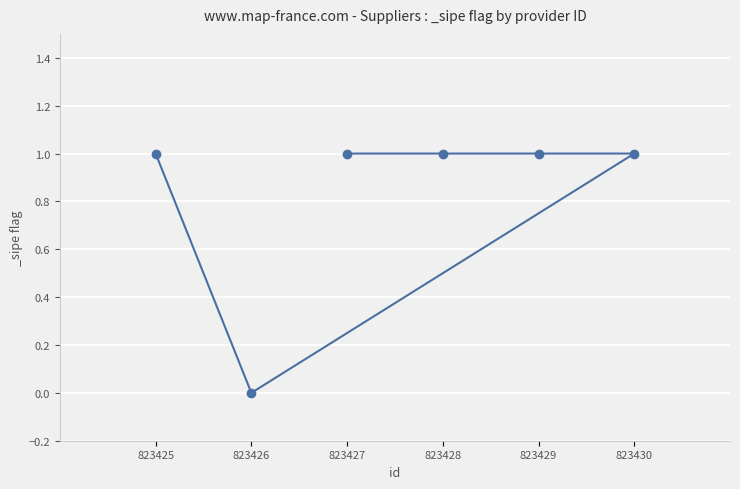

What is the sum of the values at 823430 and 823425?

2